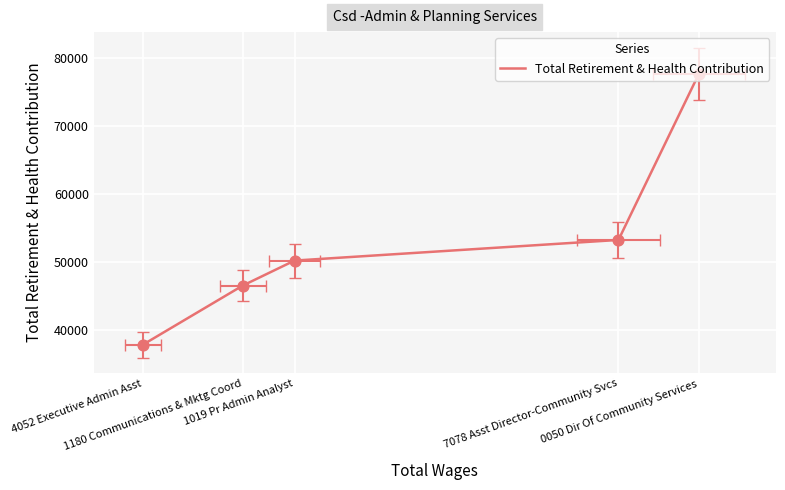

What is the change in value from 1019 Pr Admin Analyst to 1180 Communications & Mktg Coord?

-3687